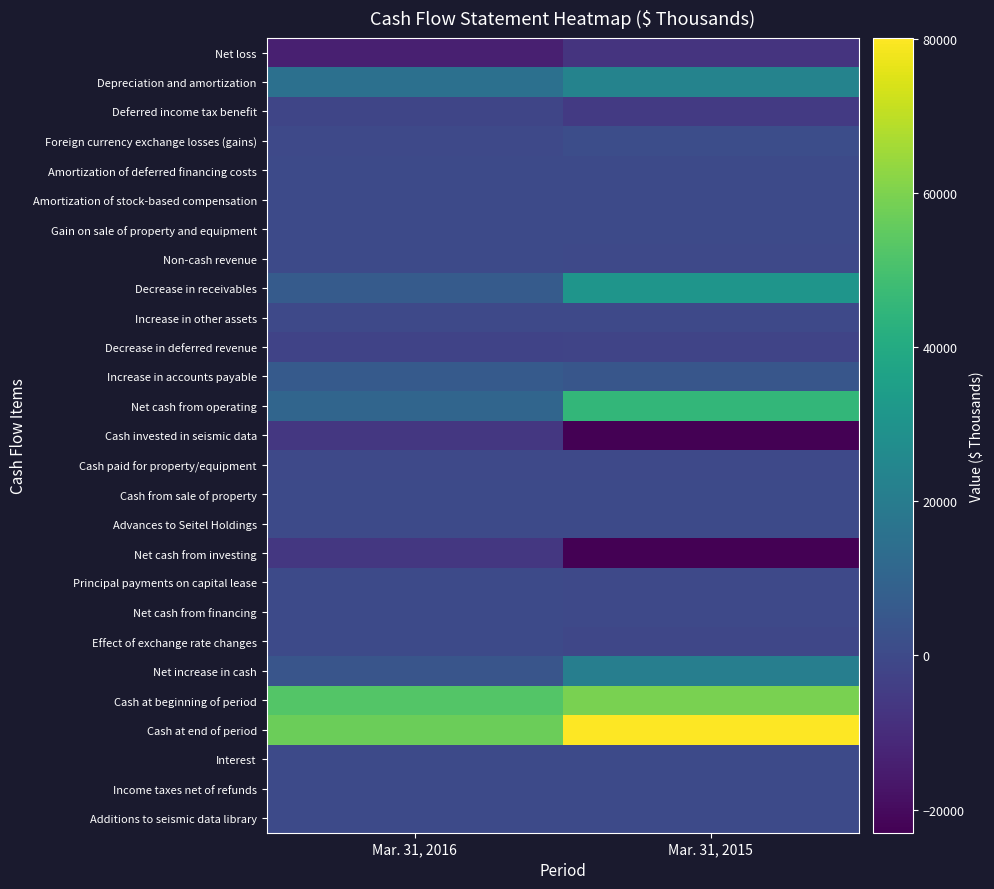

How many categories are shown in the chart?

2